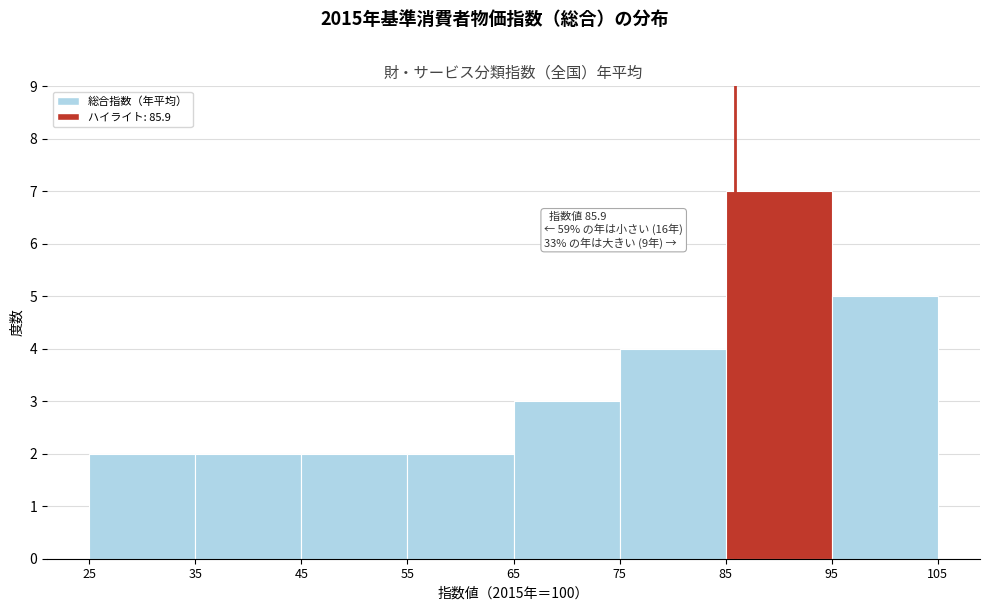

Which range on the x-axis has the tallest bar?

85 to 95